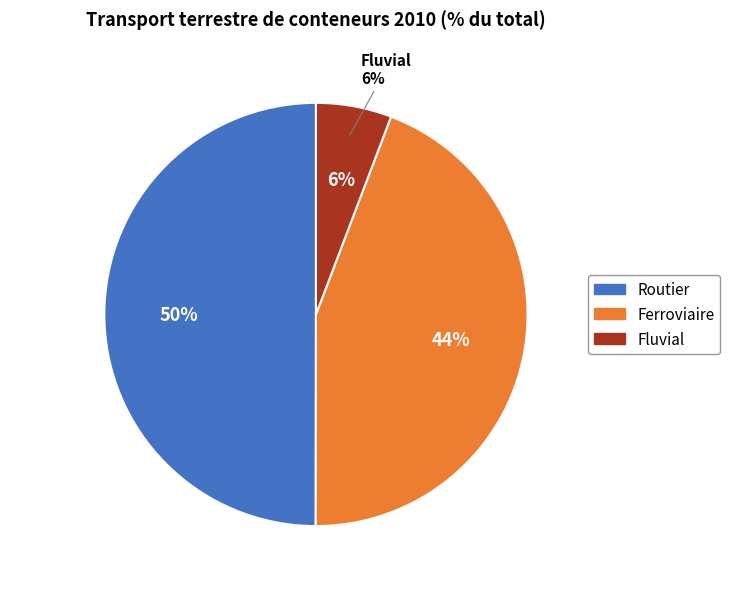

To the nearest percent, what is the difference between the largest and smallest slice percentages?

44%